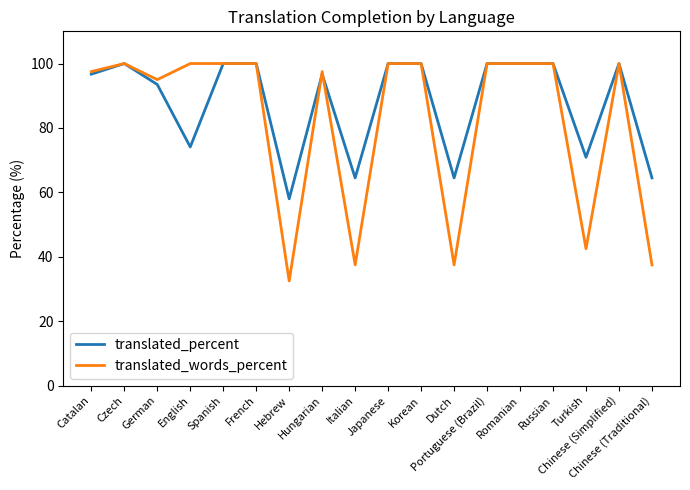

What is the maximum value shown in the chart?

100.0